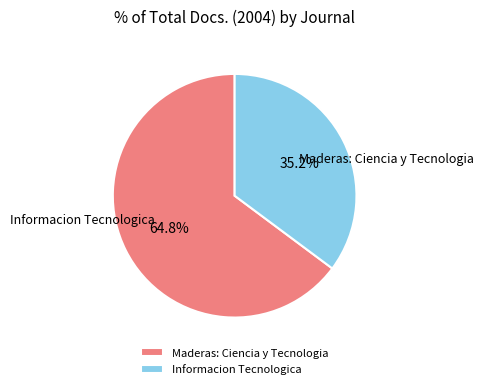

How many slices are in this pie chart?

2